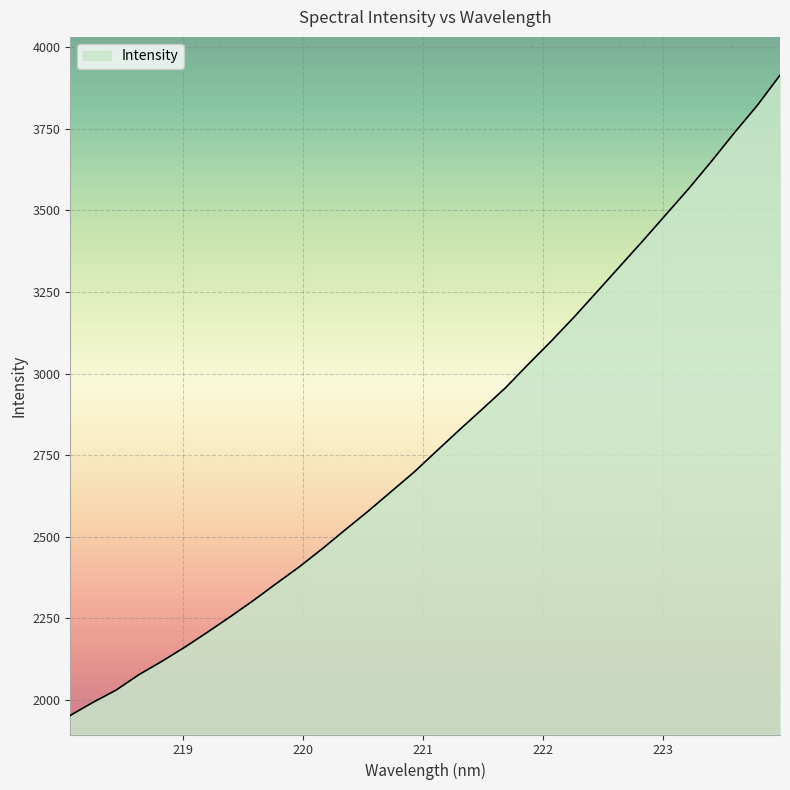

How many lines are shown in the chart?

1